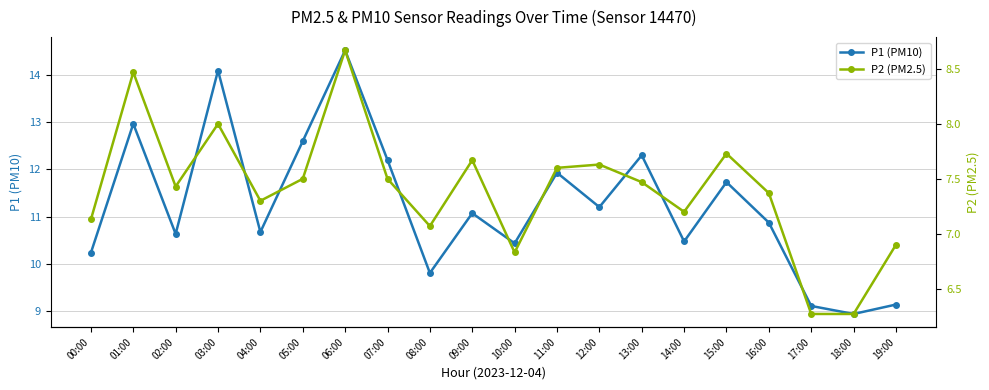

What is the difference between the maximum and minimum values in the P1 (PM10) series?

5.6